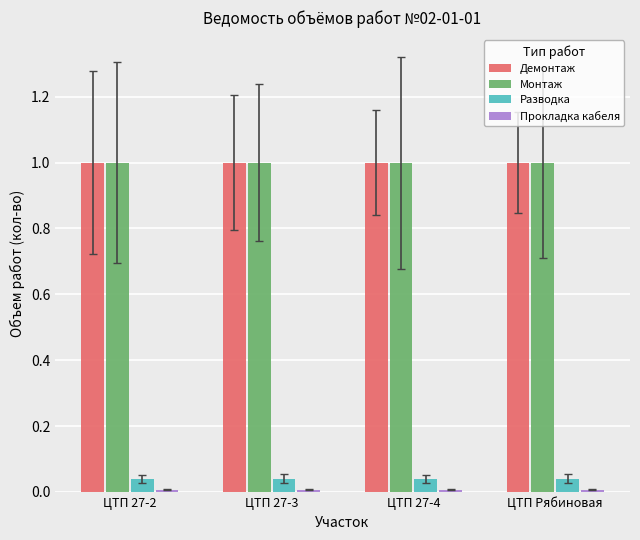

Which label corresponds to the largest value in the chart?

ЦТП 27-2